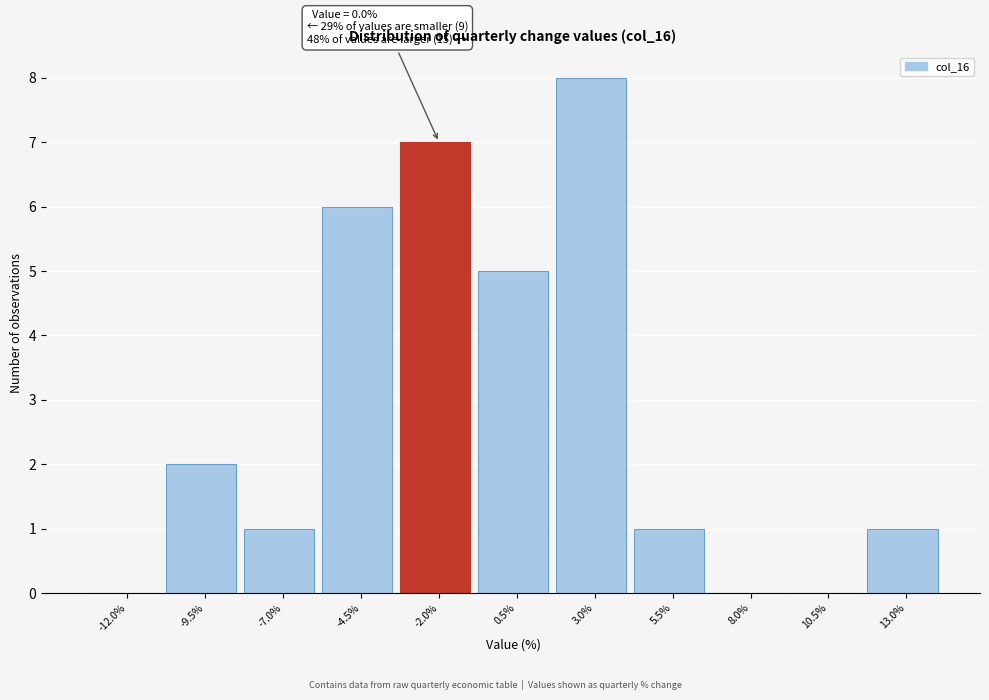

Reading left to right, list all the values displayed in this chart.

-12.0%=0	-9.5%=2	-7.0%=1	-4.5%=6	-2.0%=7	0.5%=5	3.0%=8	5.5%=1	8.0%=0	10.5%=0	13.0%=1